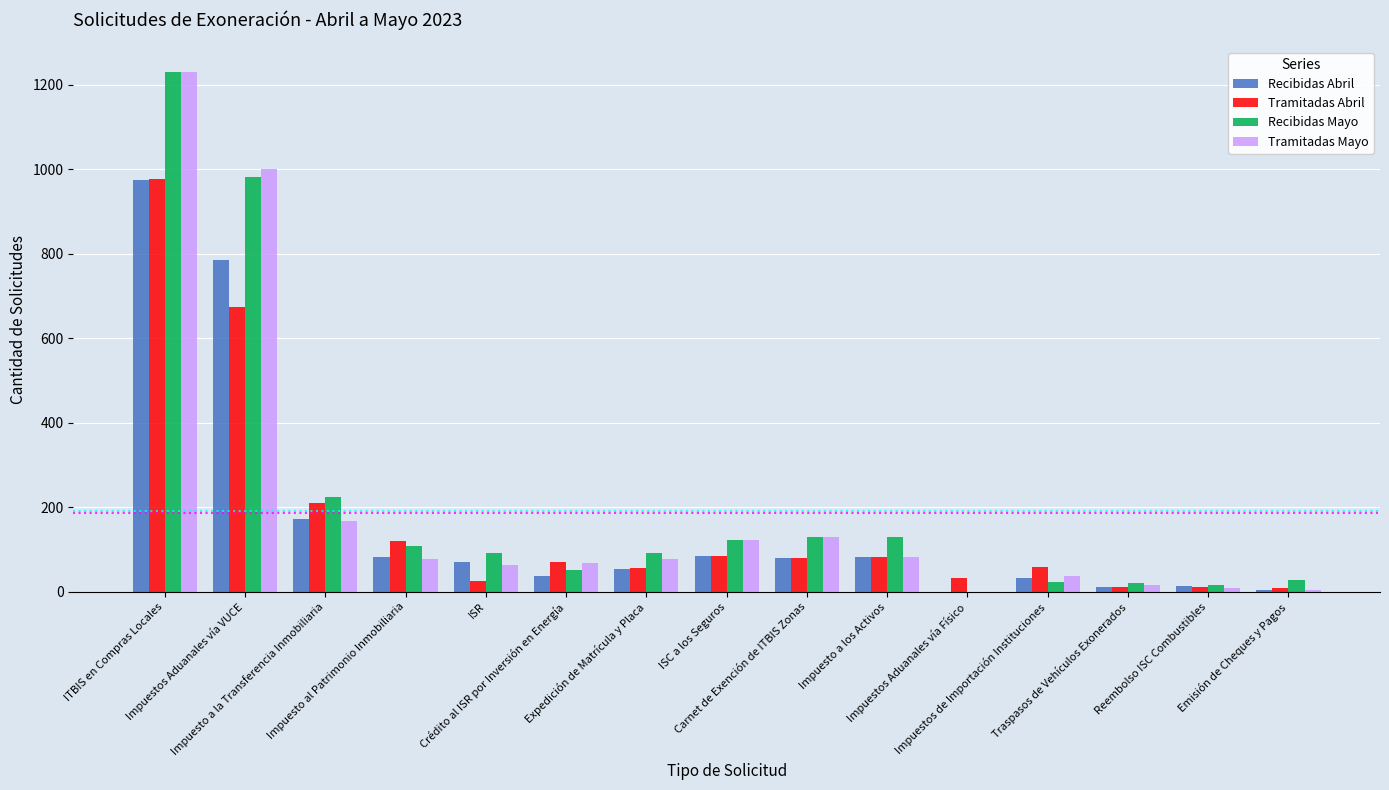

What is the spread (max minus min) of values at Carnet de Exención de ITBIS Zonas?

50